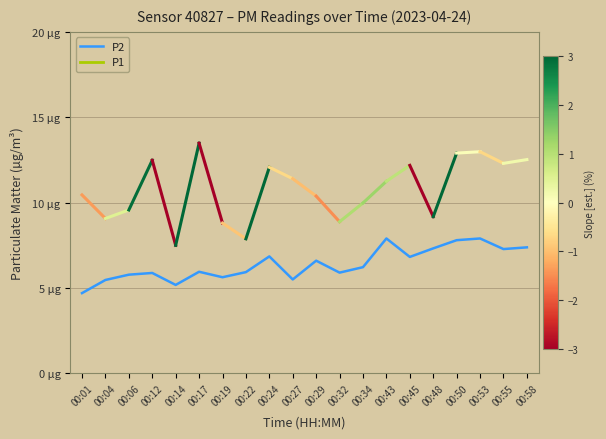

Reading left to right, extract all data points from this chart.

00:01=4.7	00:04=5.5	00:06=5.8	00:12=5.9	00:14=5.2	00:17=6.0	00:19=5.6	00:22=5.9	00:24=6.8	00:27=5.5	00:29=6.6	00:32=5.9	00:34=6.2	00:43=7.9	00:45=6.8	00:48=7.3	00:50=7.8	00:53=7.9	00:55=7.3	00:58=7.4